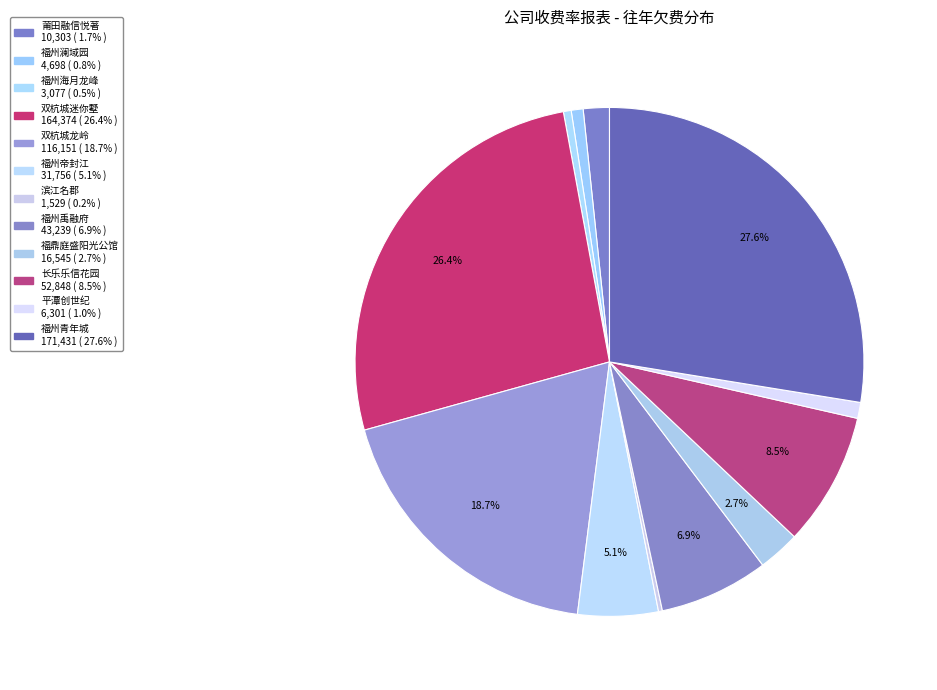

Which slice is the largest?

福州青年城